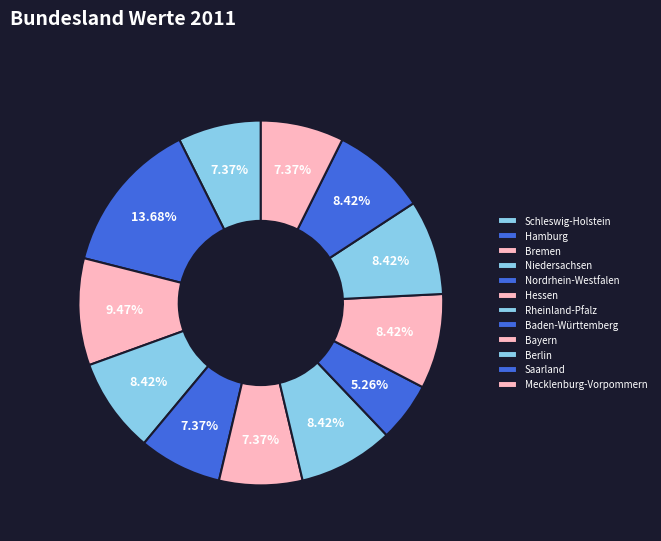

To the nearest percent, what is the difference between the largest and smallest slice percentages?

8%